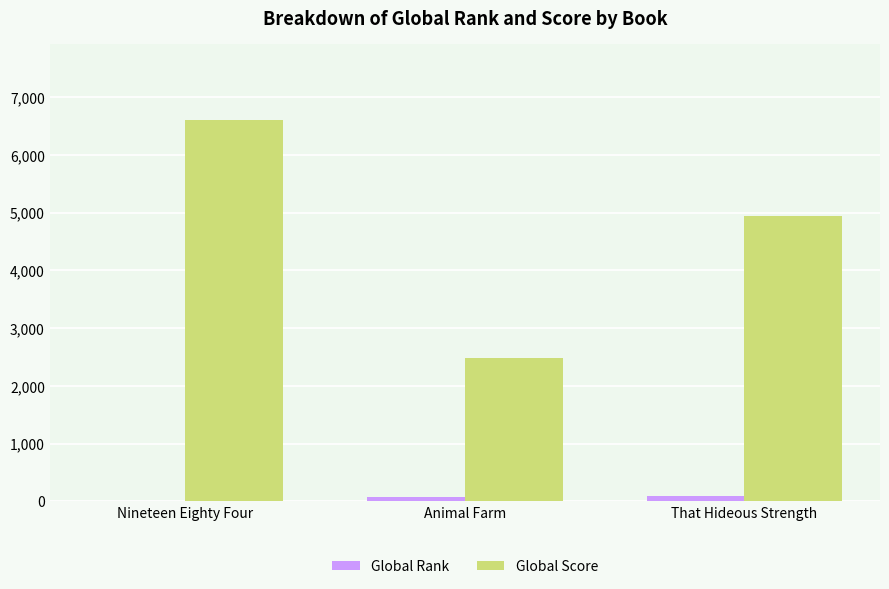

How many distinct data groups are displayed?

2